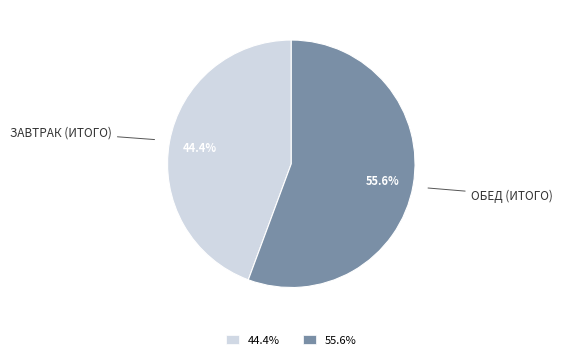

What is the total percentage of 44.4% and 55.6%?

100.0%